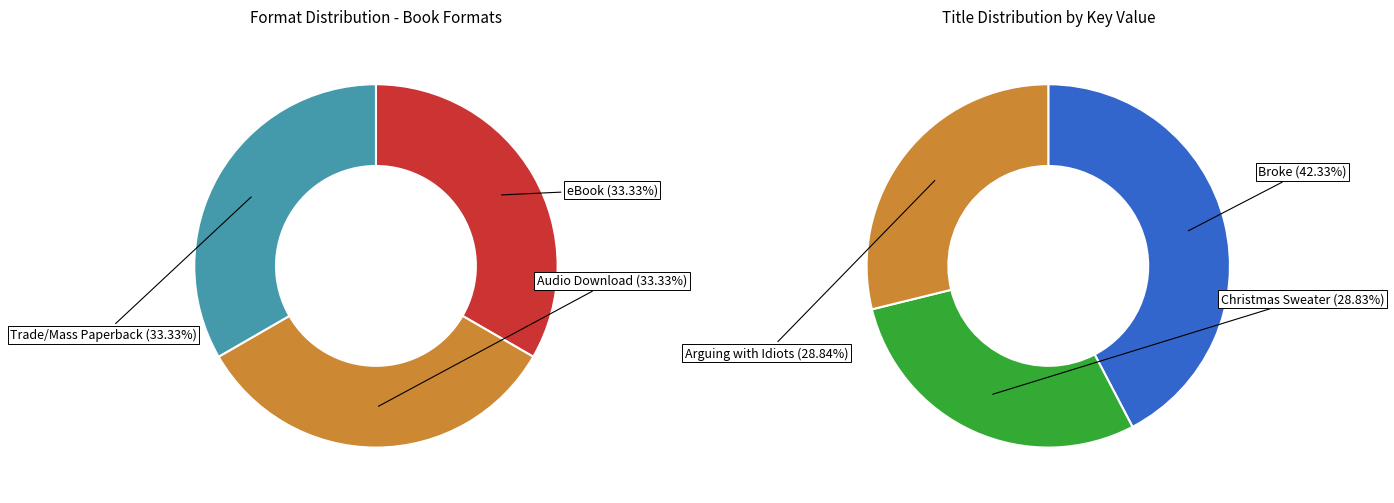

Which slice is the smallest?

Christmas Sweater